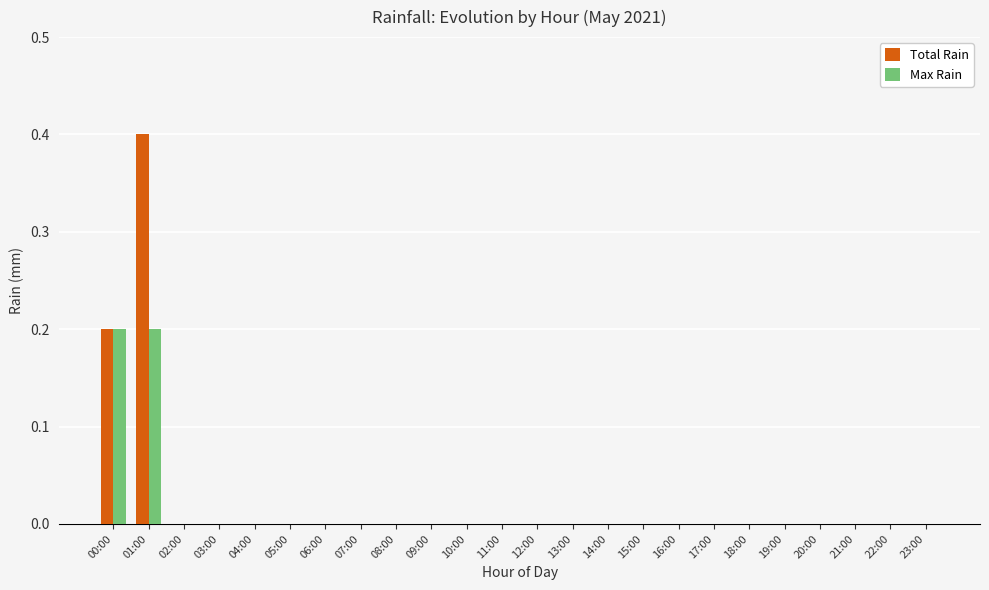

Which series has the largest total across all categories?

Total Rain